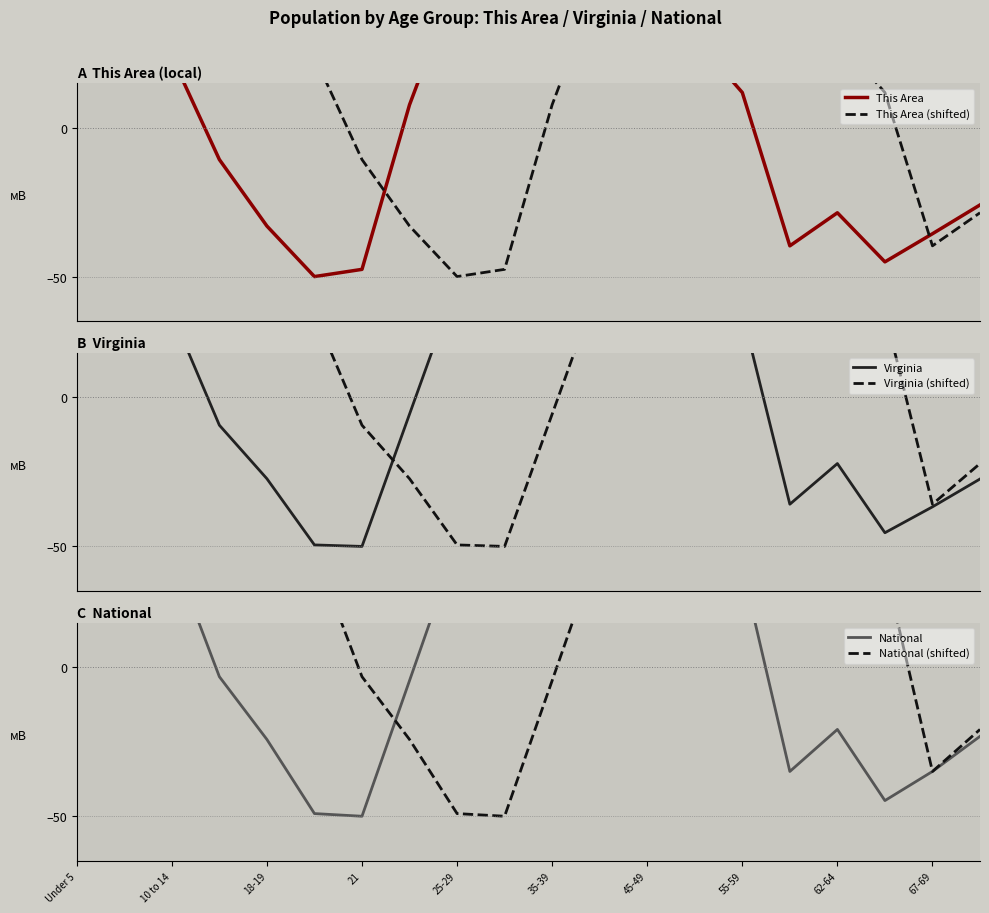

In National (shifted), how many points are higher than both neighbors (excluding endpoints)?

3